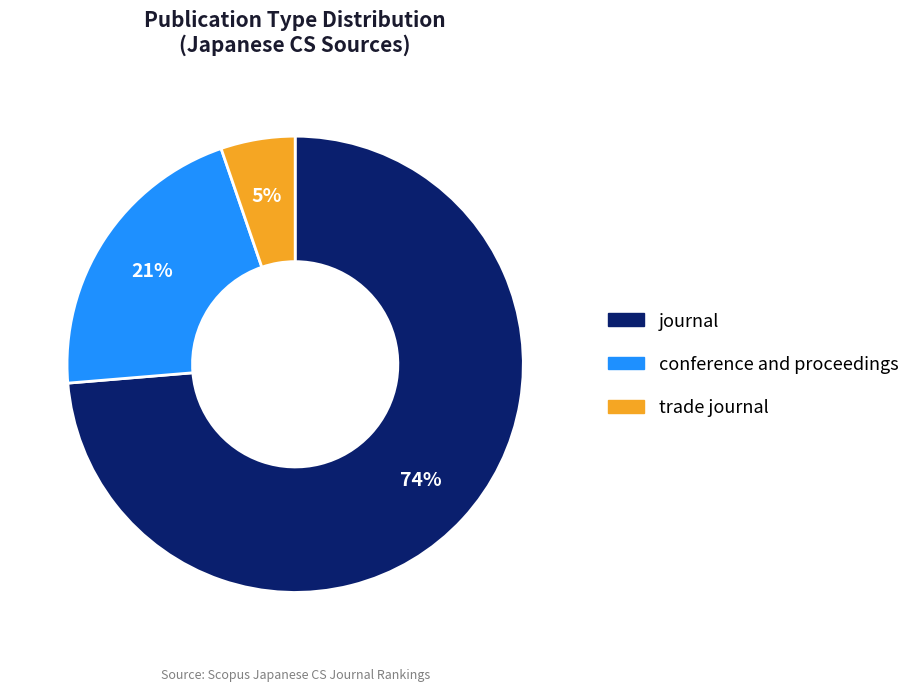

The conference and proceedings slice represents 21% of the pie. True or false?

True